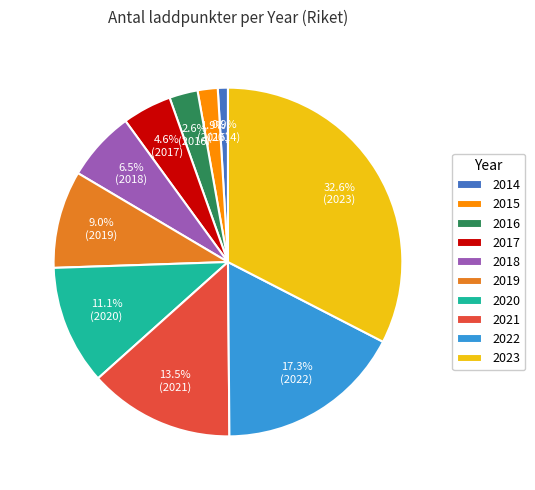

Count the number of slices in the pie.

10